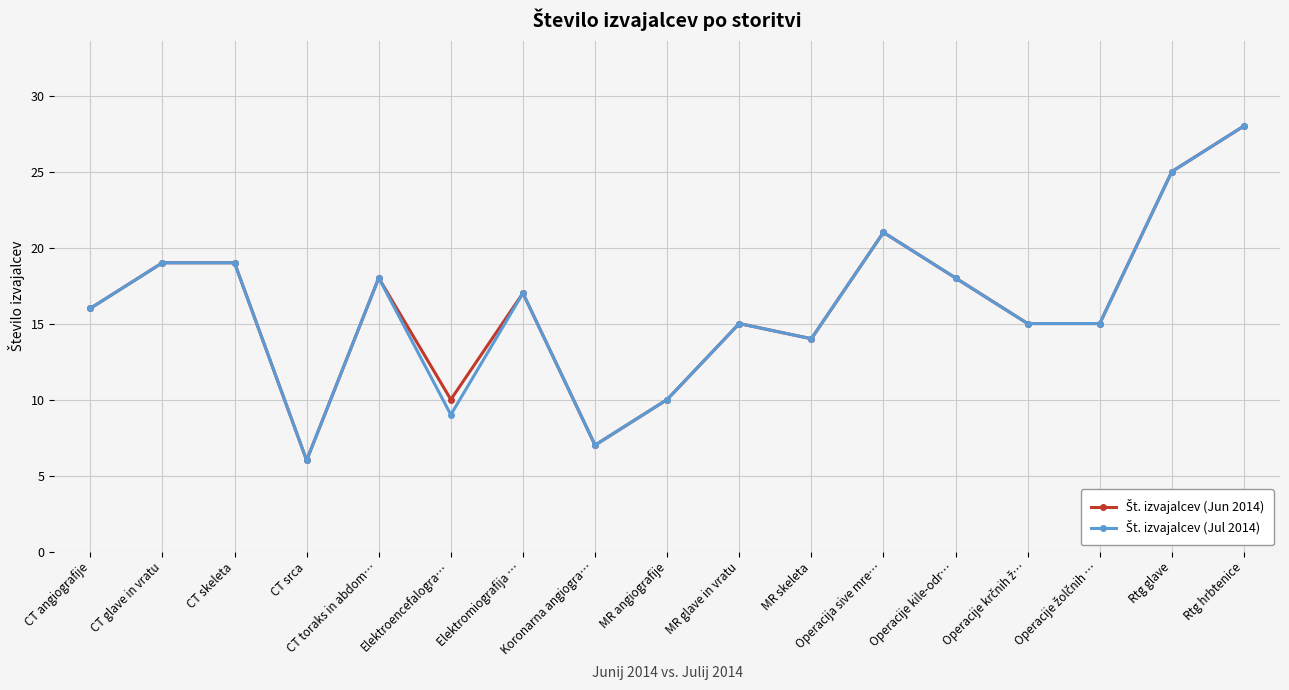

What is the label of the 7th point from the right?

MR skeleta